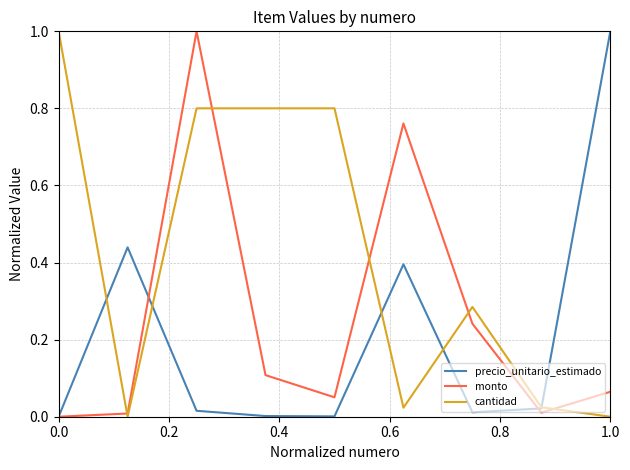

What is the value of the monto point at the 5th from the left?

0.1